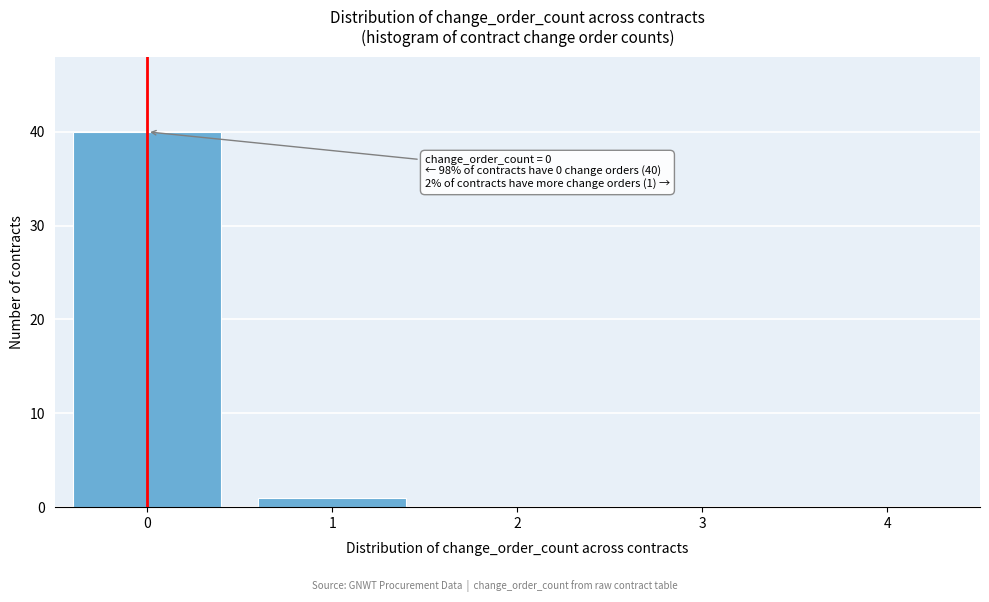

Reading right to left, transcribe all the data shown in this chart.

4=0	3=0	2=0	1=1	0=40